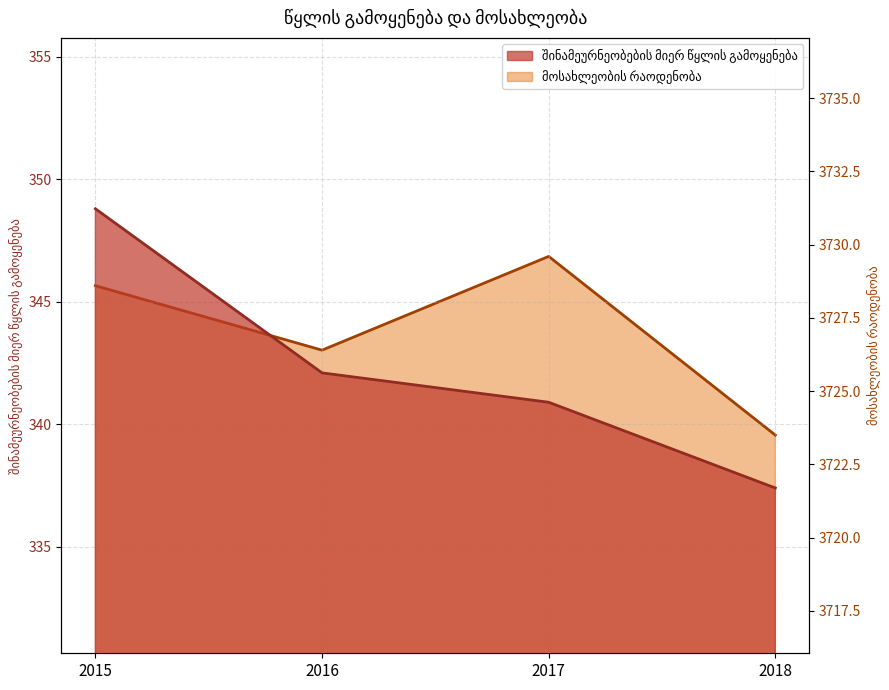

What is the value of the მოსახლეობის რაოდენობა point at the 1st from the left?

3728.6